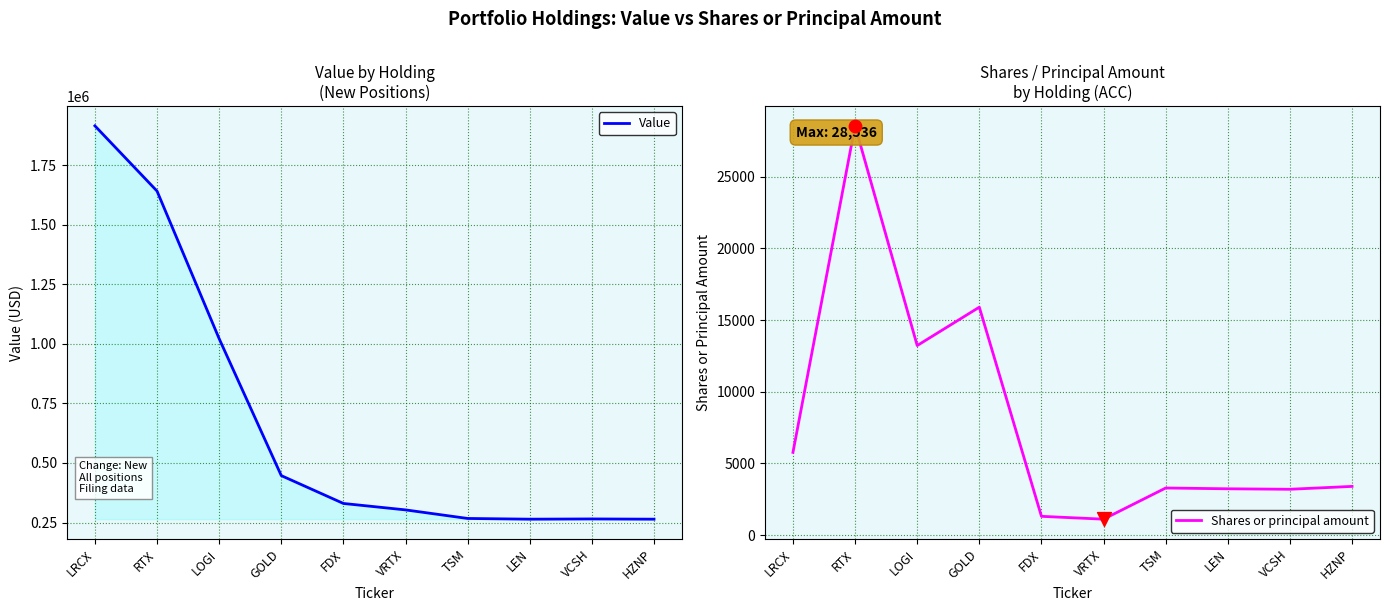

Which series has the largest total across all categories?

Value